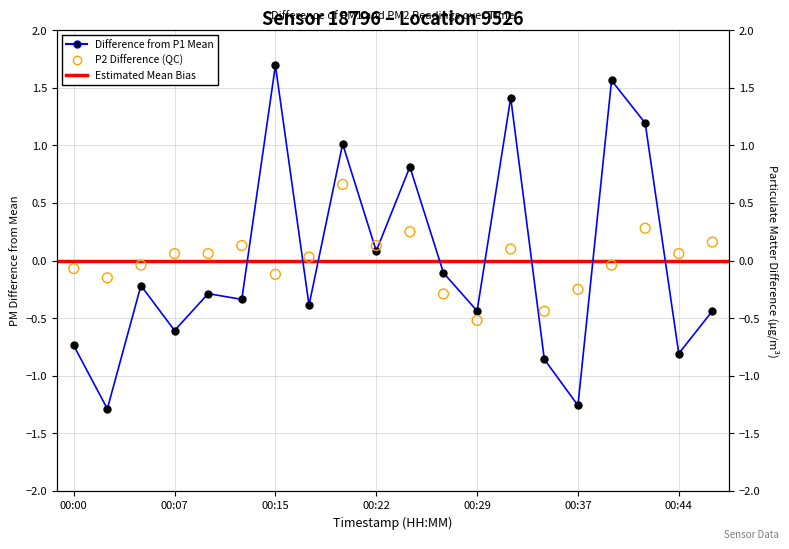

Which series reaches the minimum Y coordinate?

P1